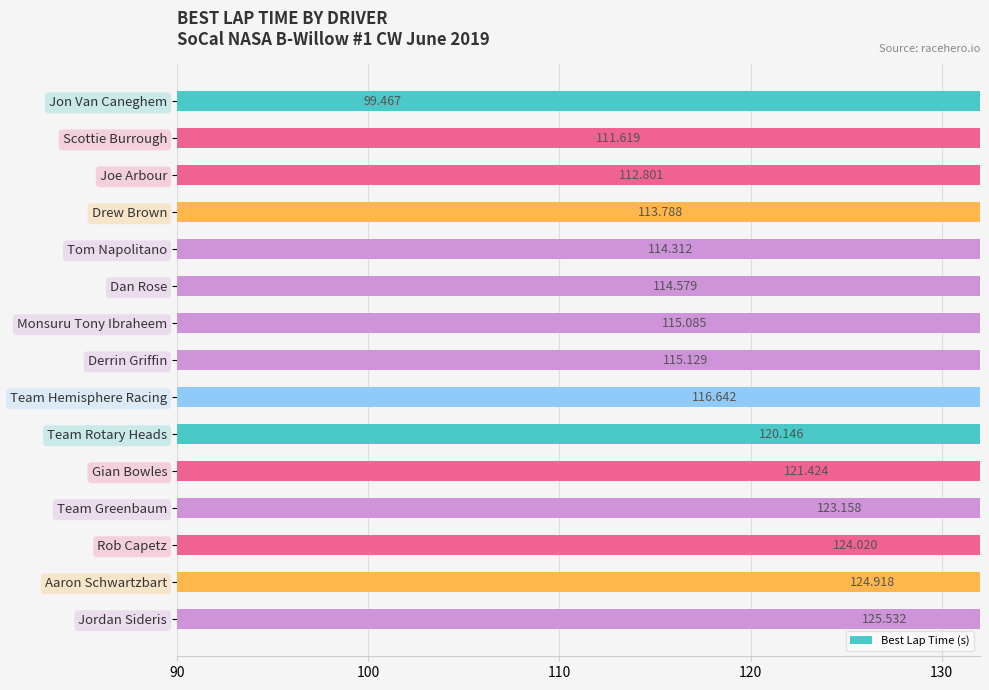

Is it true that the value at Team Greenbaum is 174.4?

False